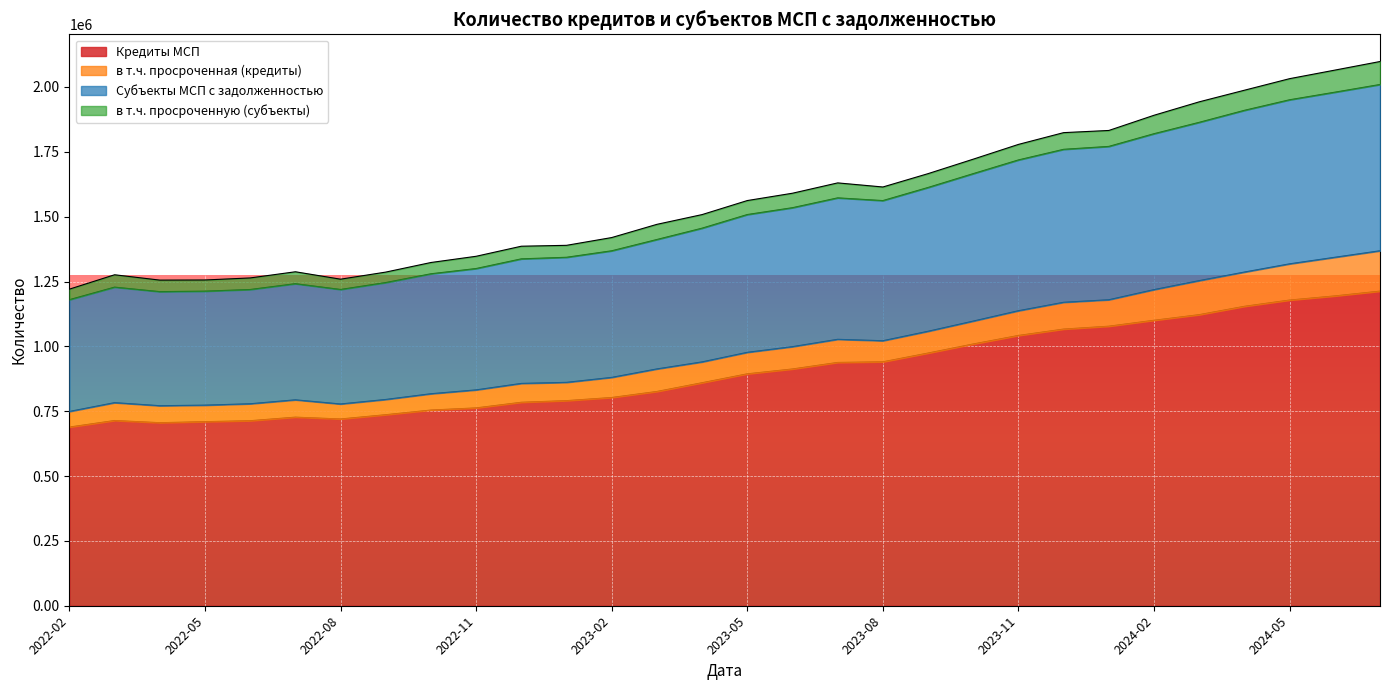

Between 2022-06 and 2023-10, which series saw the biggest shift?

Субъекты МСП с задолженностью